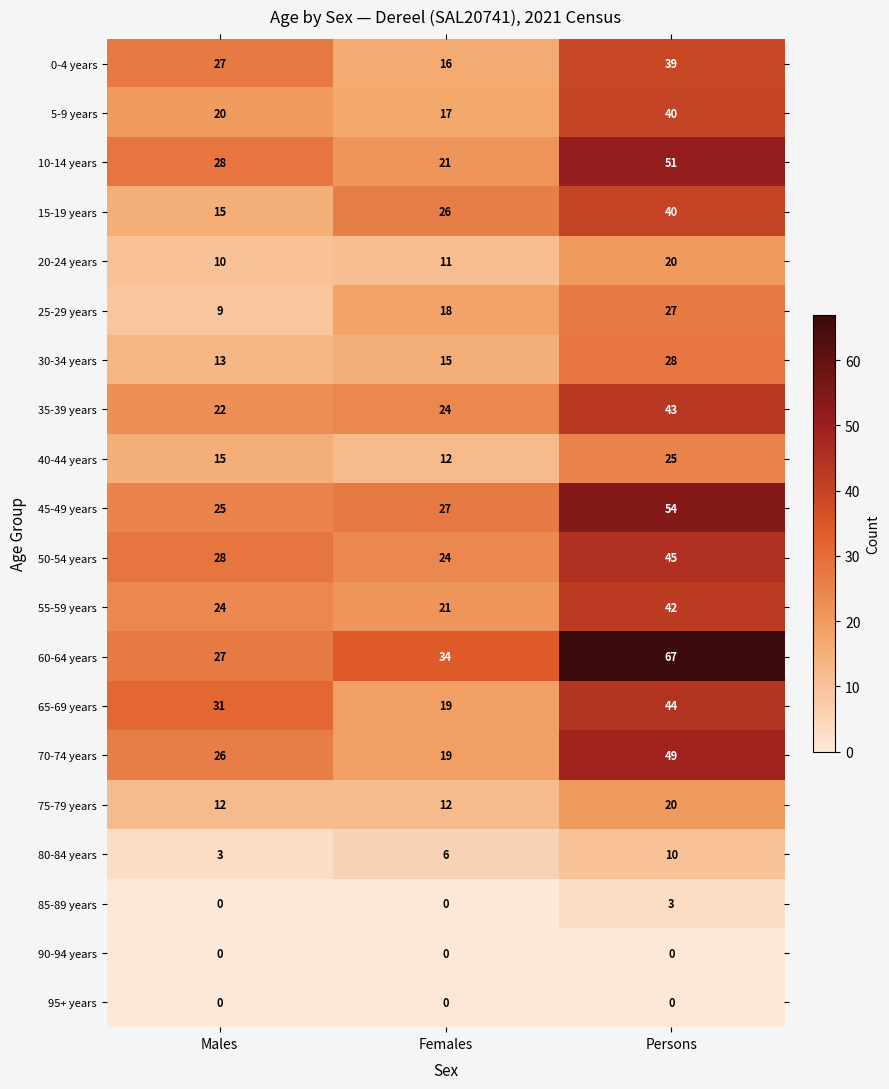

List the labels in order of 0-4 years value, smallest first.

Females, Males, Persons